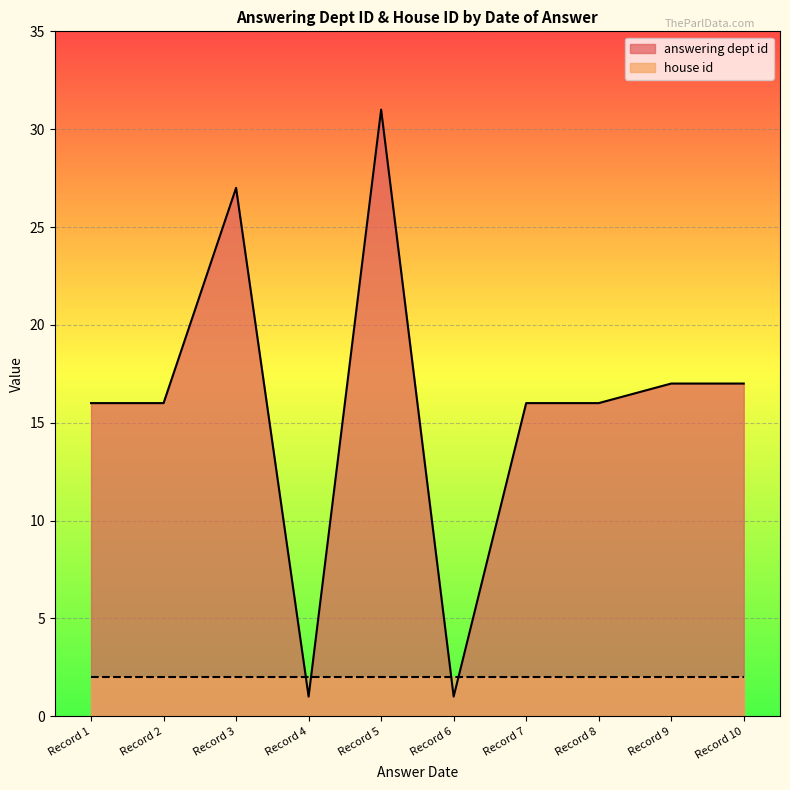

After their last crossing, which series has the higher values: answering dept id or house id?

answering dept id